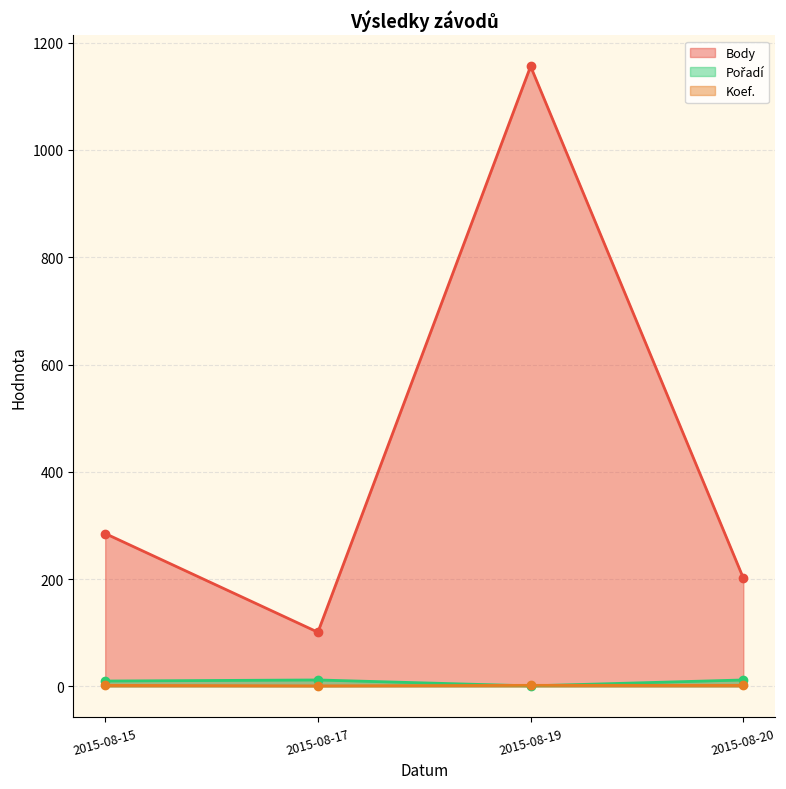

Reading left to right, list all the values displayed in this chart.

Body: 2015-08-15=285	2015-08-17=101	2015-08-19=1156	2015-08-20=202
Pořadí: 2015-08-15=10	2015-08-17=12	2015-08-19=1	2015-08-20=12
Koef.: 2015-08-15=2	2015-08-17=1	2015-08-19=2	2015-08-20=2